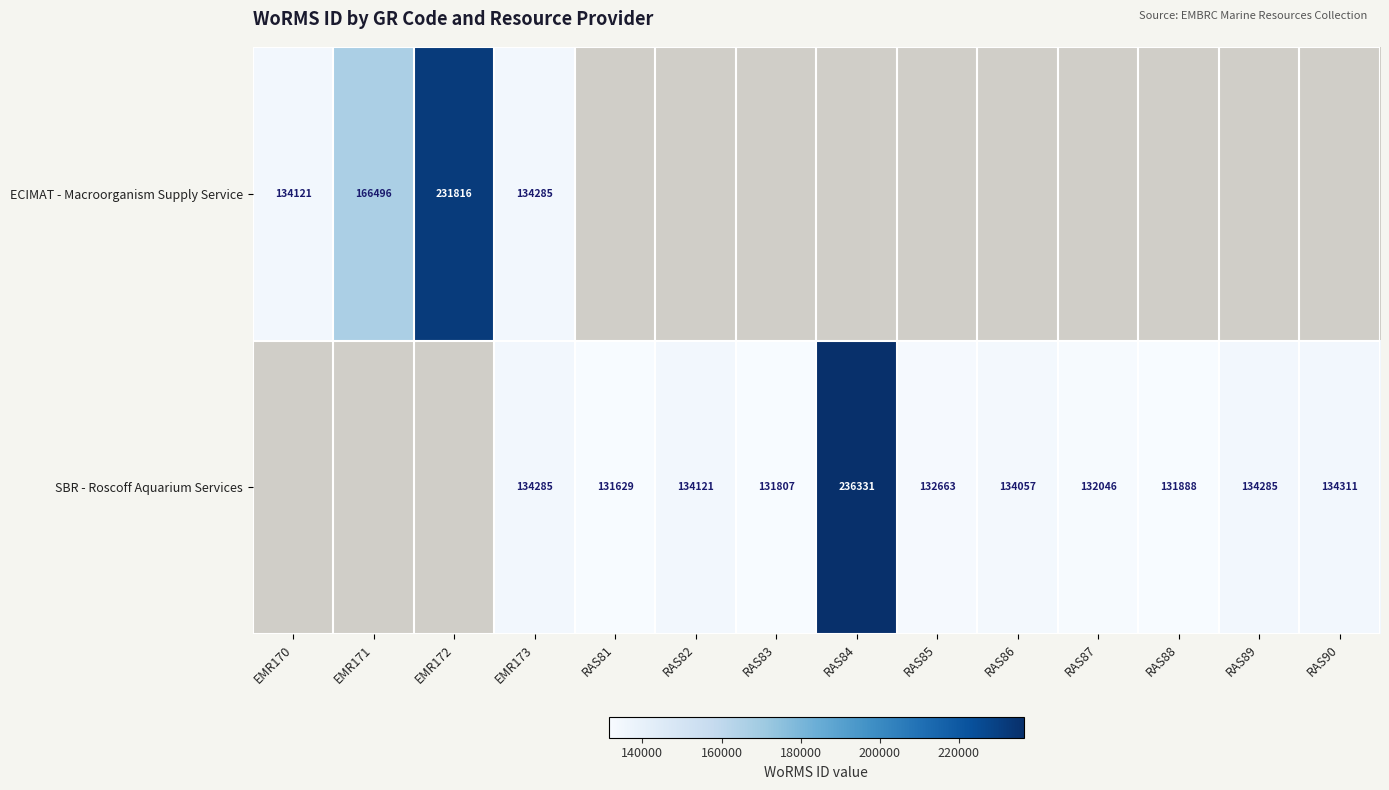

Is the value of SBR - Roscoff Aquarium Services at RAS84 greater than the value of ECIMAT - Macroorganism Supply Service at EMR173?

Yes